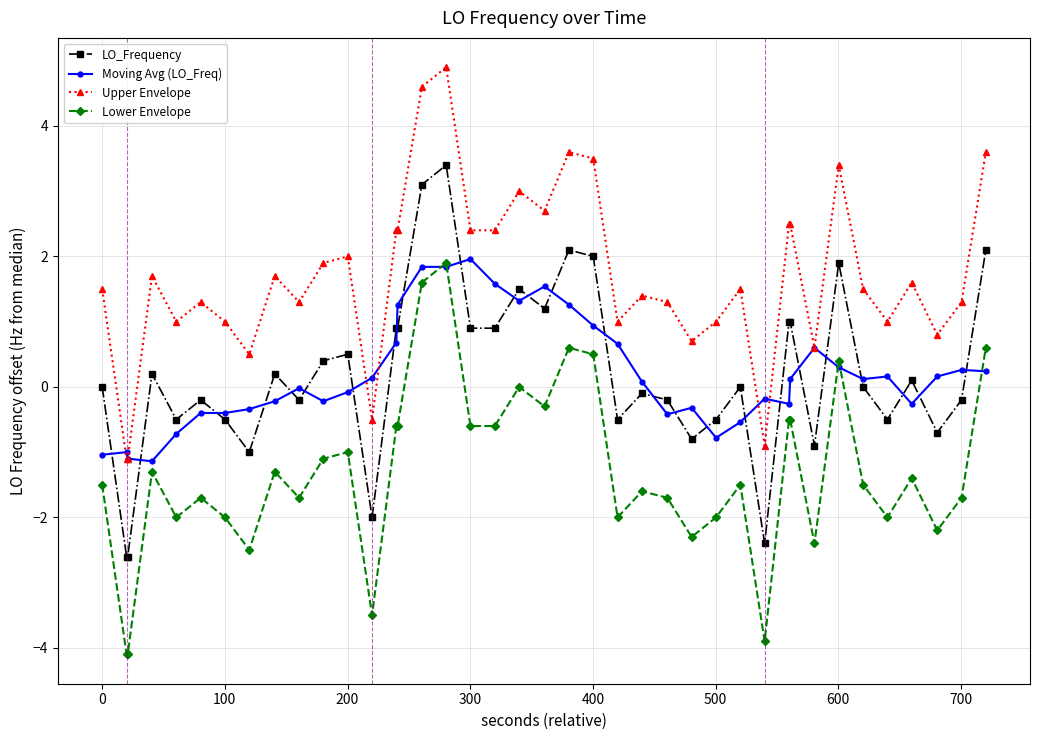

Which series has the largest total across all categories?

Upper Envelope